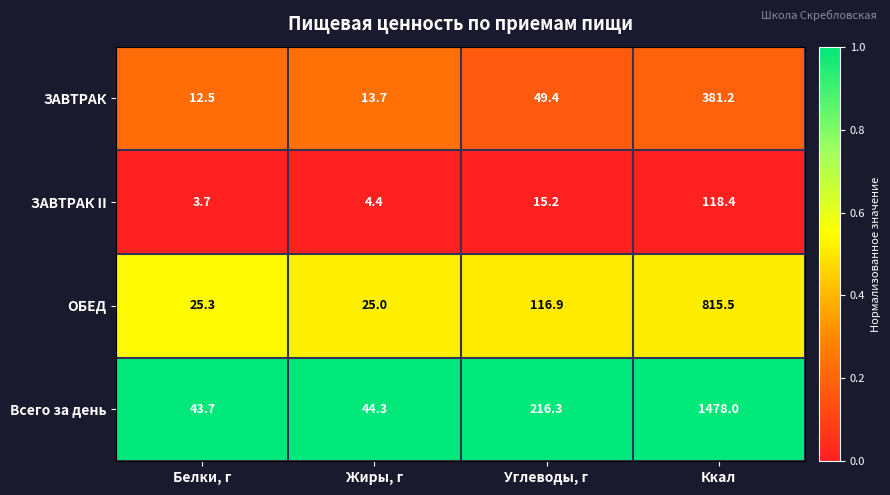

Is it true that ЗАВТРАК II equals 4.4 at Жиры, г?

True